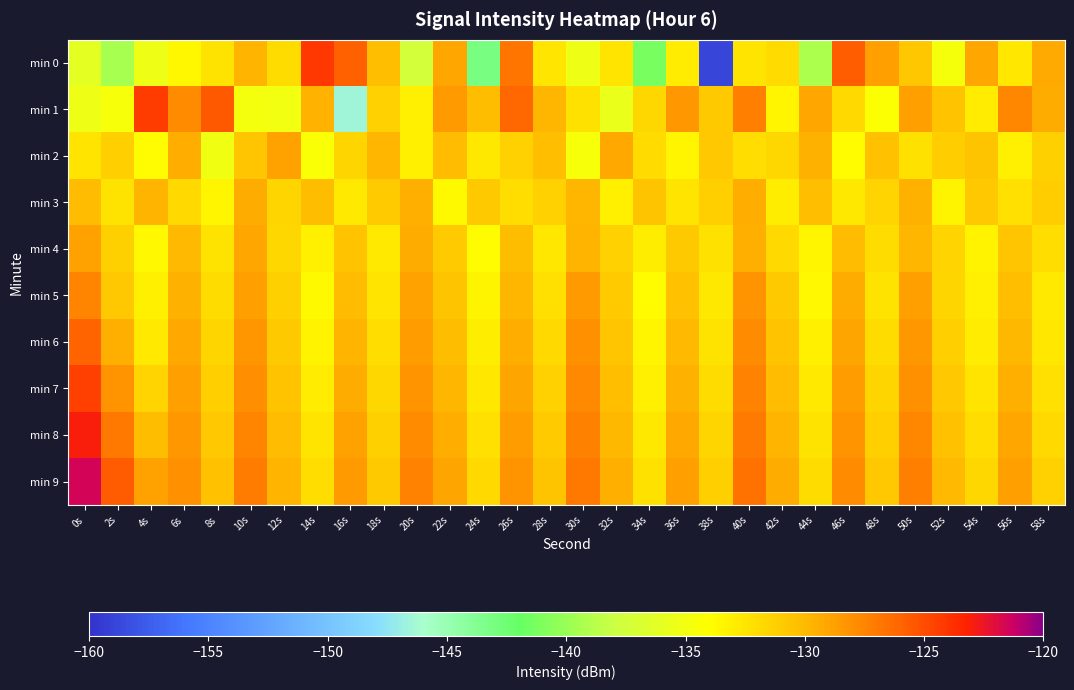

Which series changed the most between 4s and 52s?

min 1